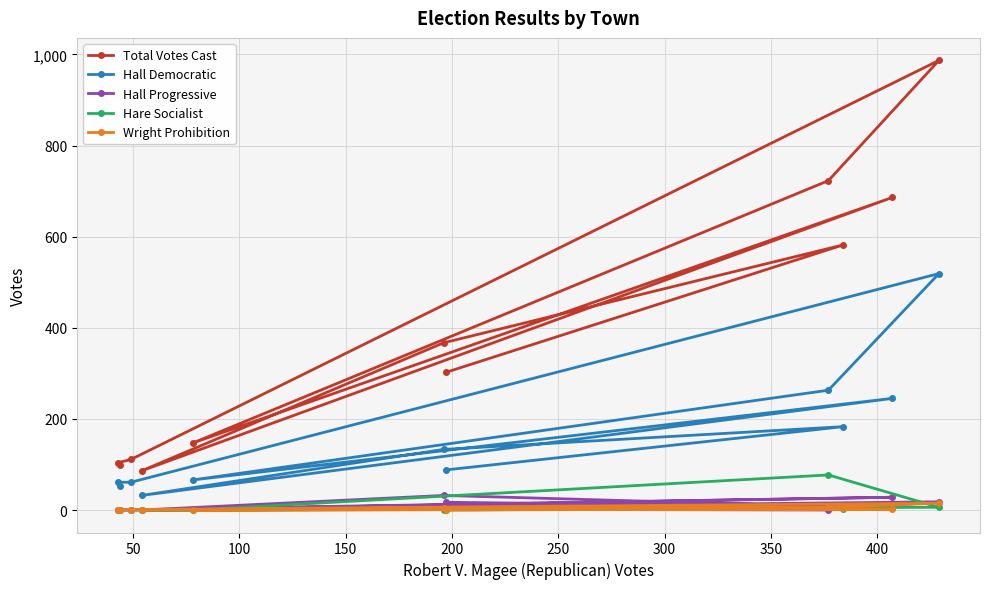

Which series has the widest spread of values?

Total Votes Cast